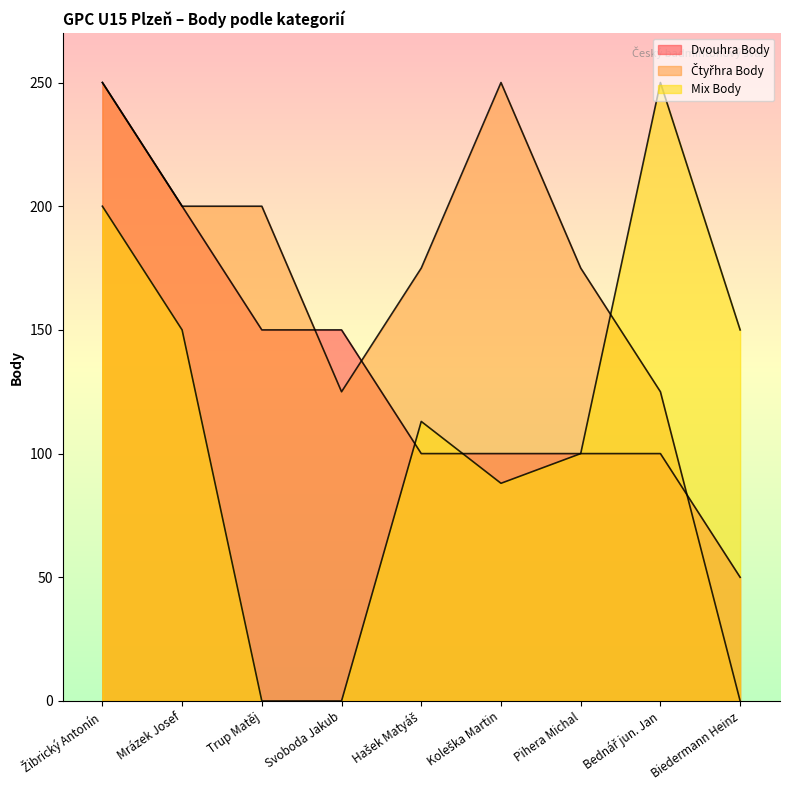

Which series has the largest range (max minus min)?

Čtyřhra Body